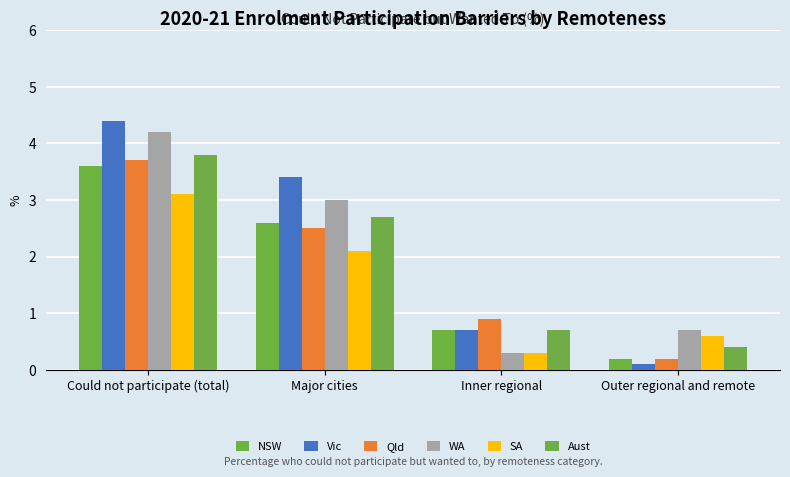

What is the difference between the highest and lowest values at Major cities?

1.3